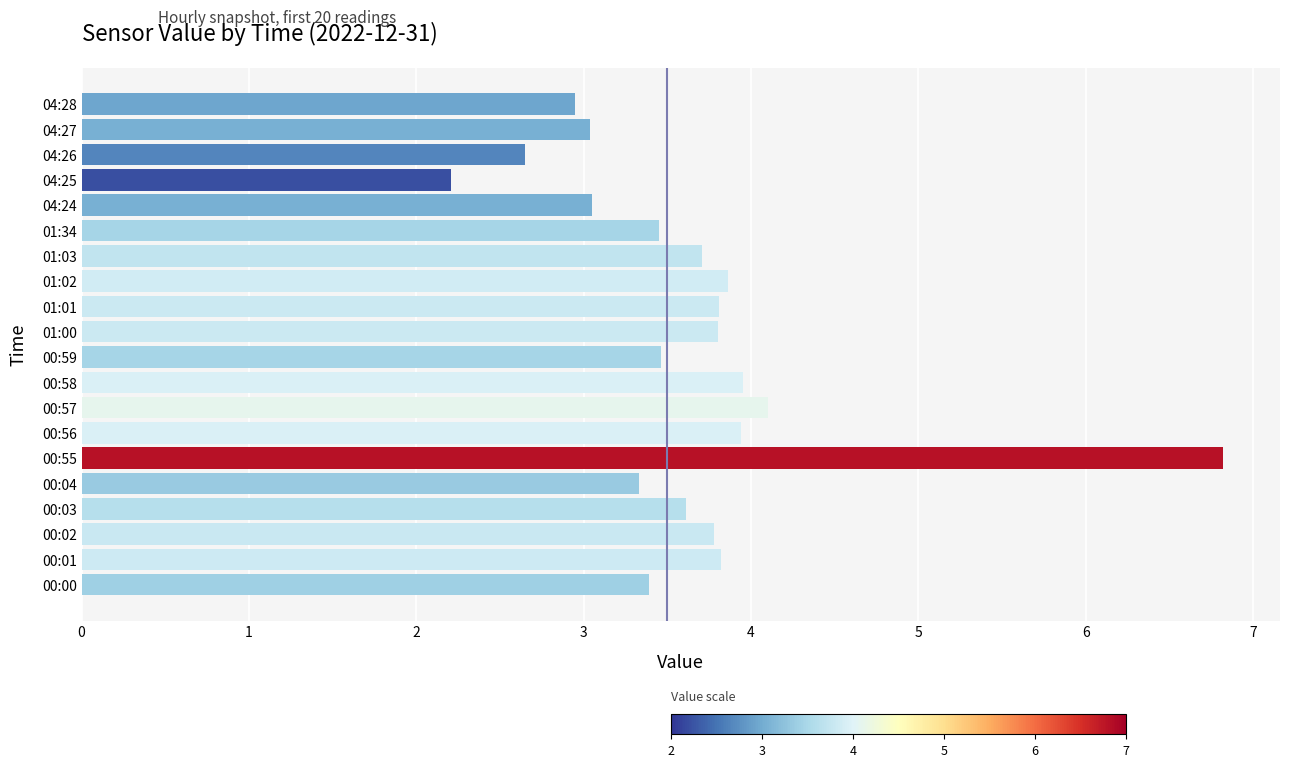

The chart shows a value of 1.4 at 00:58. True or false?

False